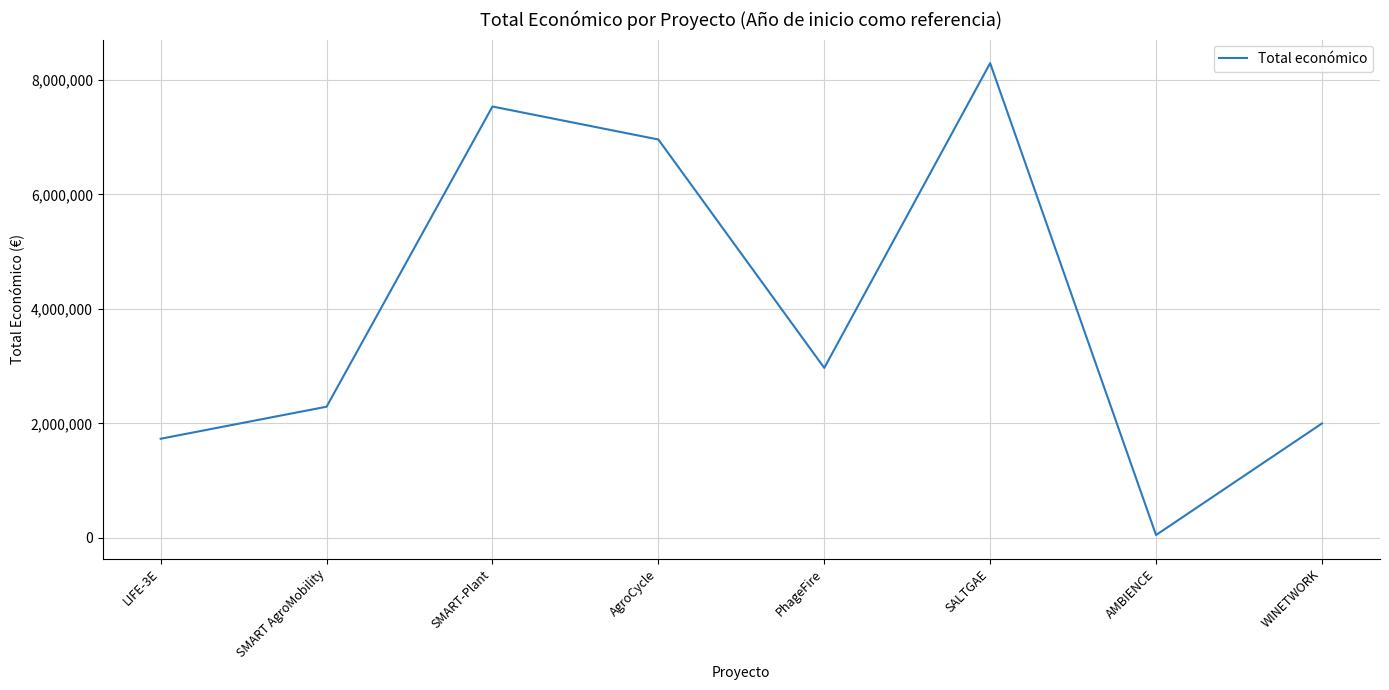

How many values are below 2969642?

4